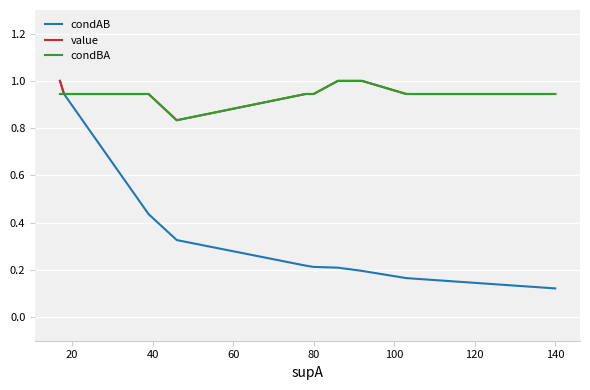

Is the value of condBA at 140 greater than the value of condAB at 20?

No